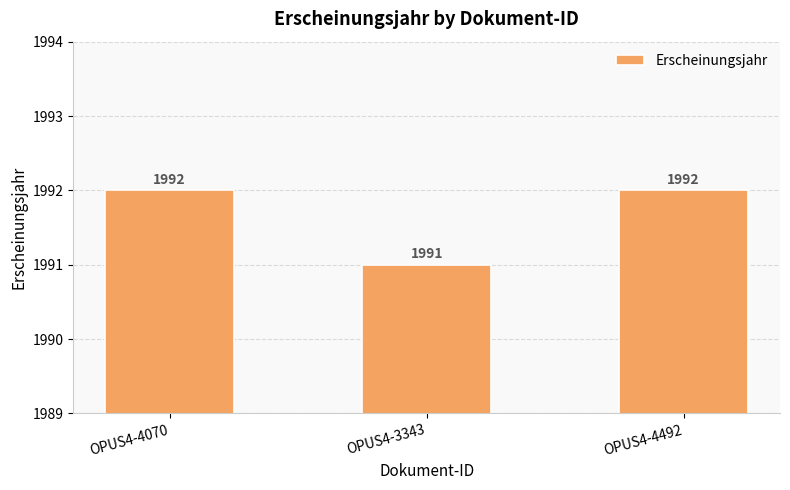

What position from the right is OPUS4-4070?

3